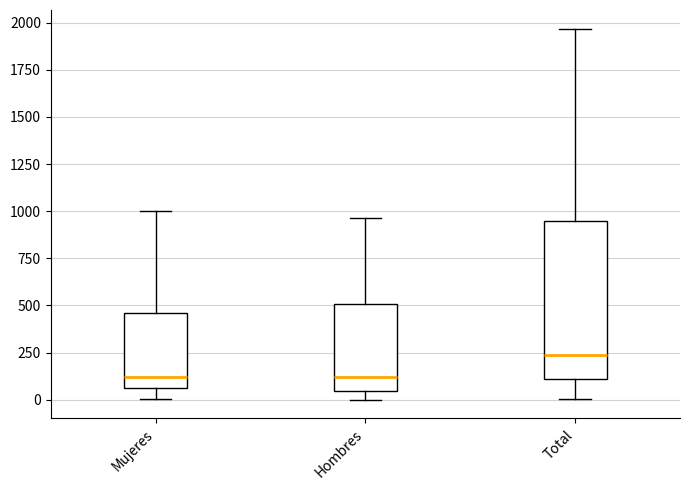

Reading left to right, transcribe this box plot: for each box, give where its median line is, the range the box spans, and where its two whiskers end, as read against the y-axis. The values are not printed on the chart, so give them approximately, as read against the axis.

Mujeres: median 100, box 50 to 450, whiskers 0 to 1000
Hombres: median 100, box 50 to 500, whiskers 0 to 950
Total: median 250, box 100 to 950, whiskers 0 to 1950